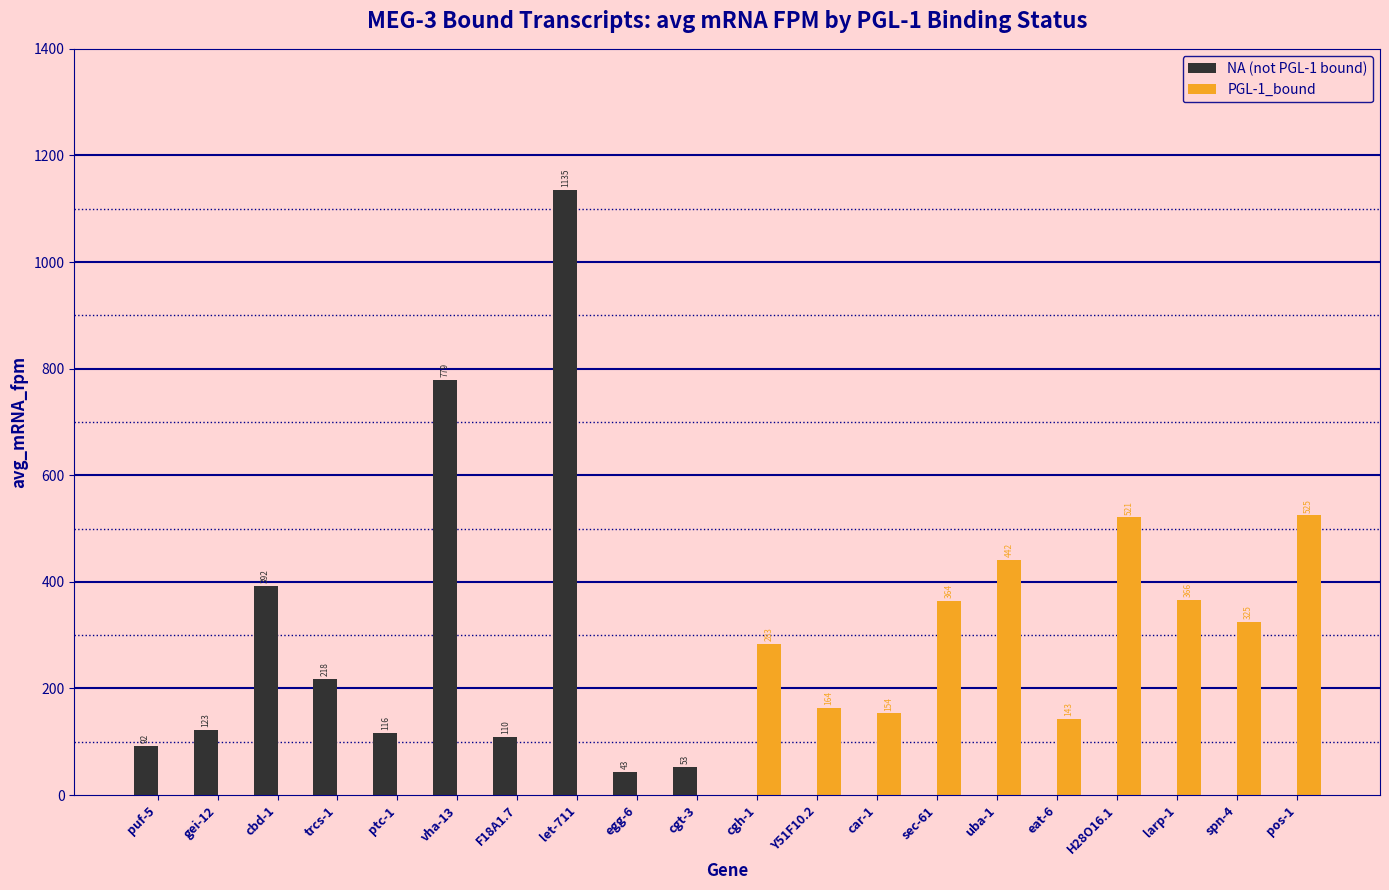

Which series has the largest total across all categories?

PGL-1_bound